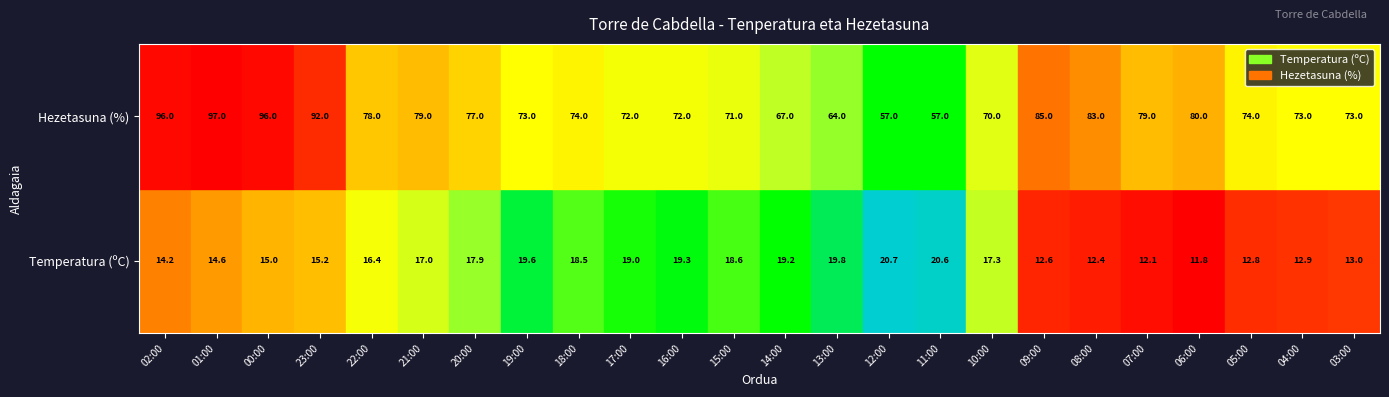

The 22:00 series shows 78.0 at 1. True or false?

True